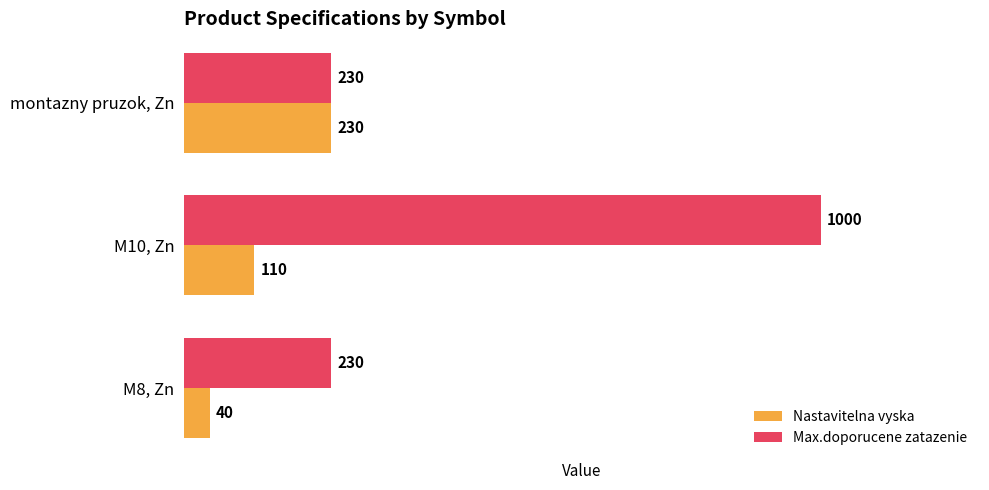

Rank the categories by Nastavitelna vyska value from highest to lowest.

montazny pruzok, Zn, M10, Zn, M8, Zn